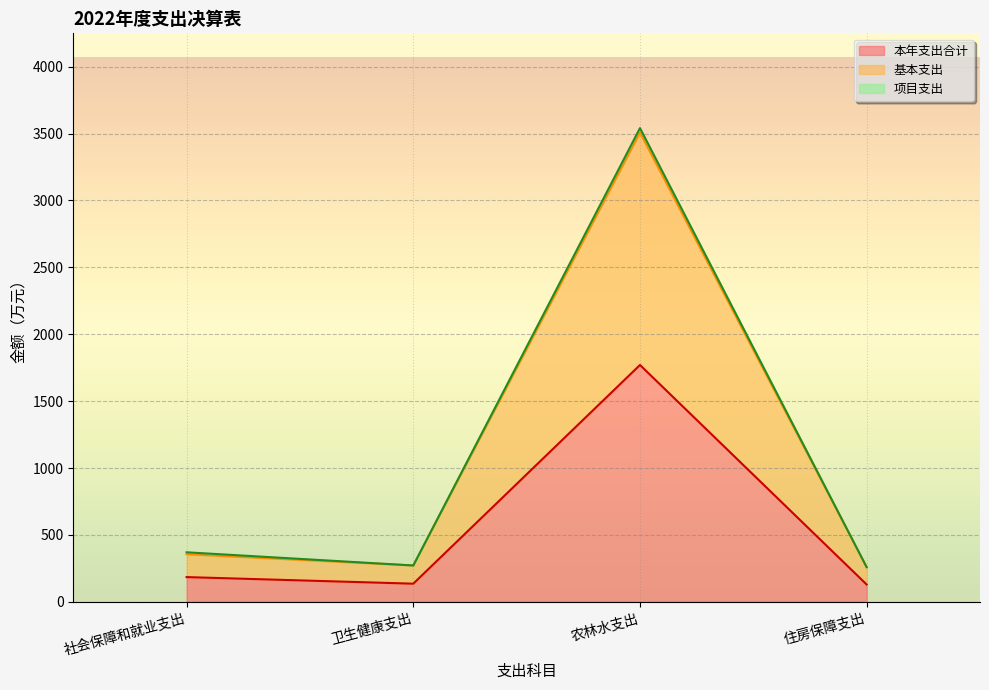

True or false: 基本支出 and 本年支出合计 cross at least once.

False